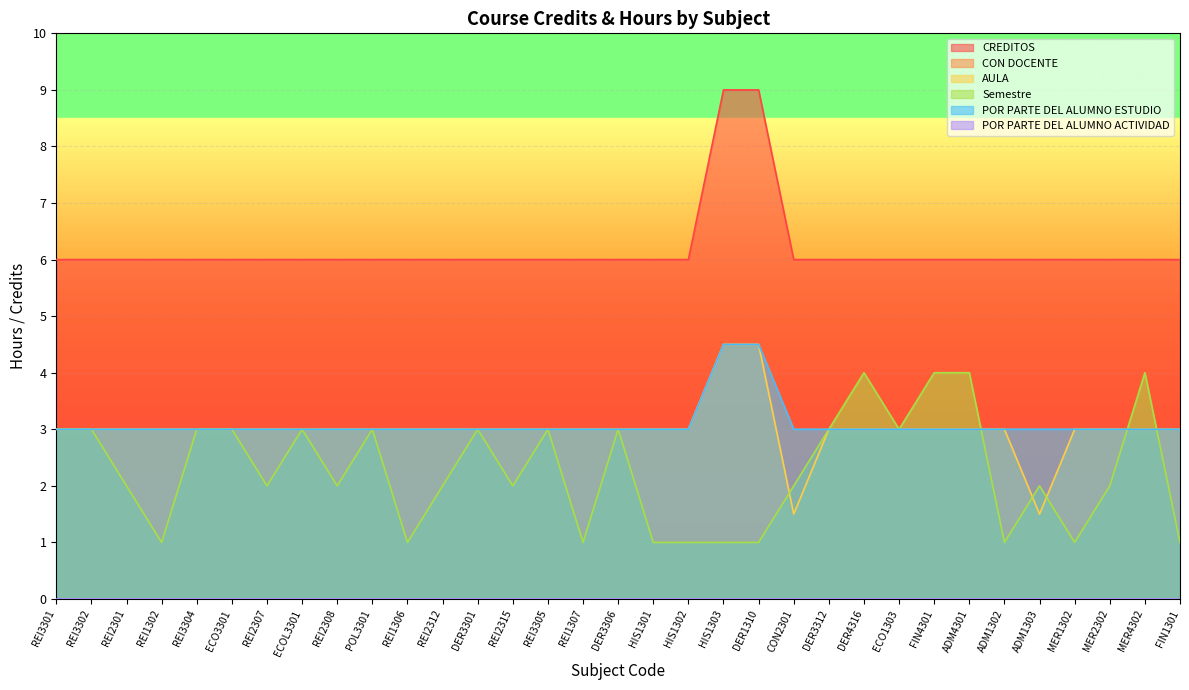

What is the value of the AULA point at the 1st from the left?

3.0